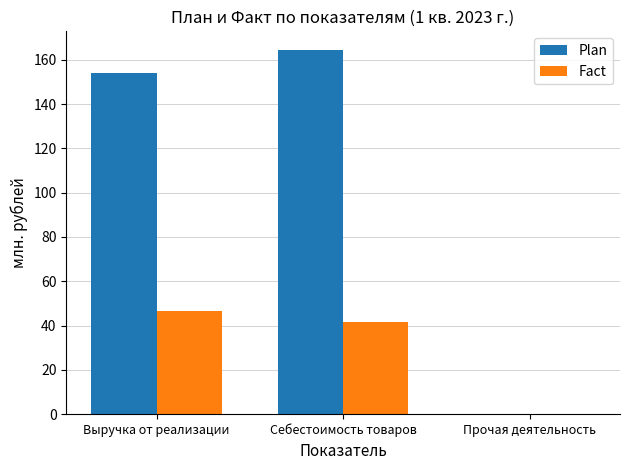

The value of Fact at Выручка от реализации is 46.3. True or false?

True